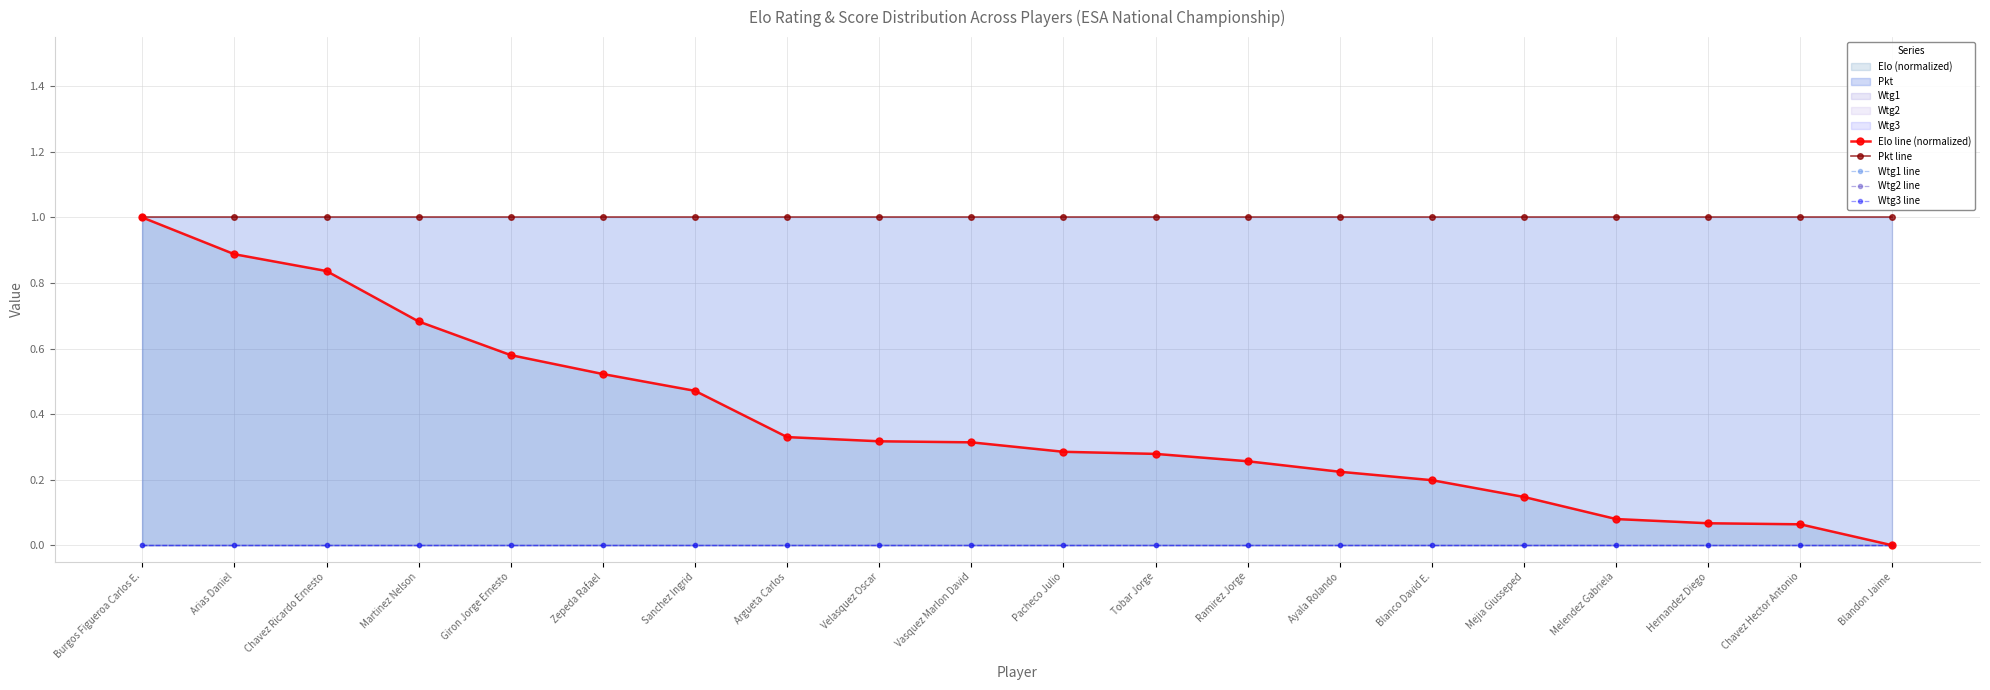

Which series has the largest total across all categories?

Pkt line